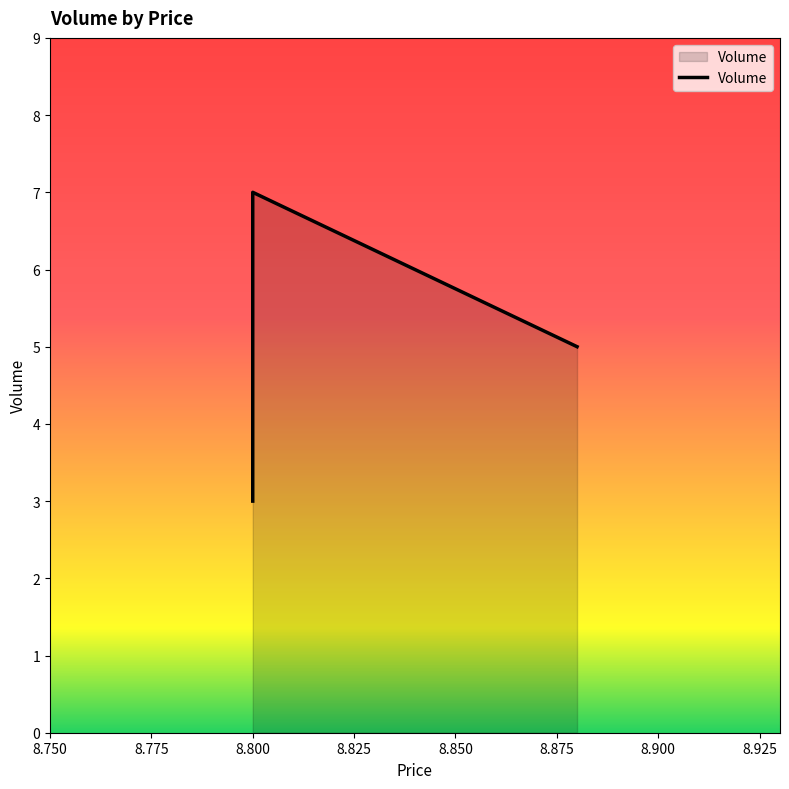

The value at 8.8 is 12. True or false?

False